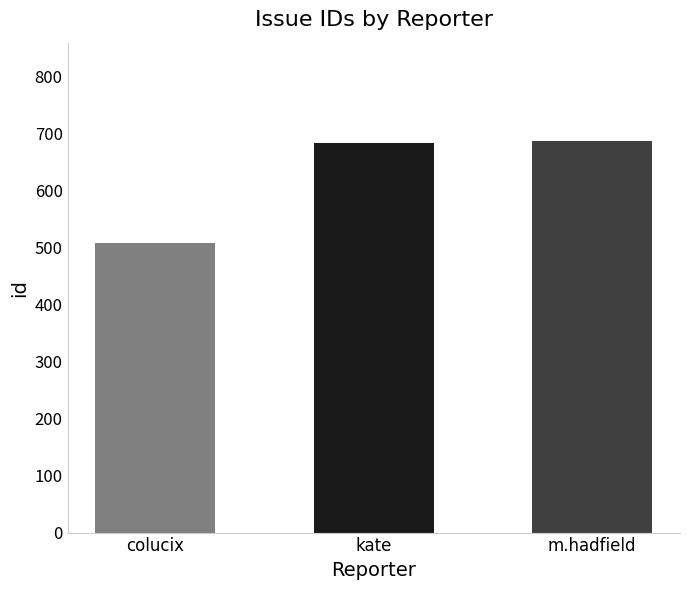

What is the sum of the values at colucix and m.hadfield?

1195